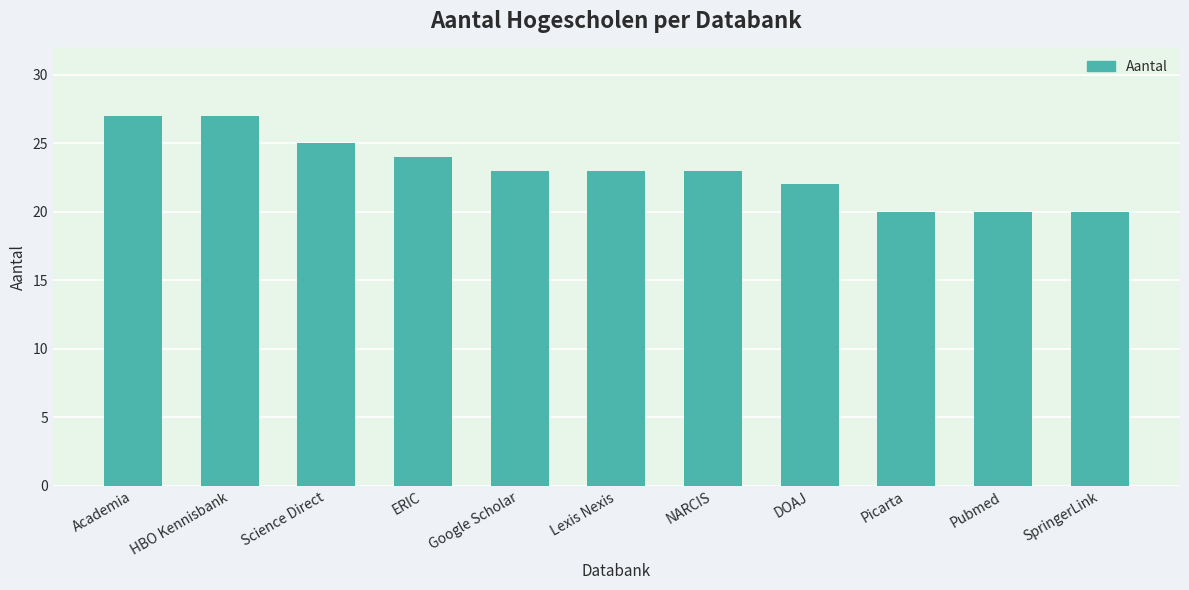

How many bars are there in total?

11